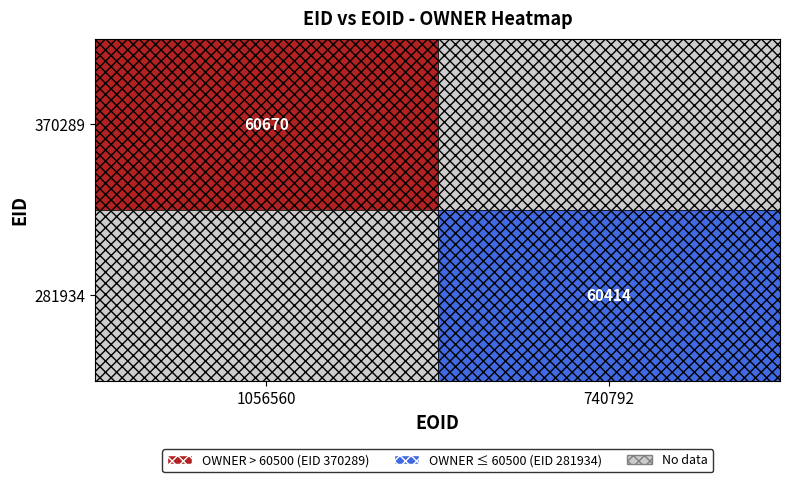

True or false: 370289 has a value of 22543 at 1056560.

False